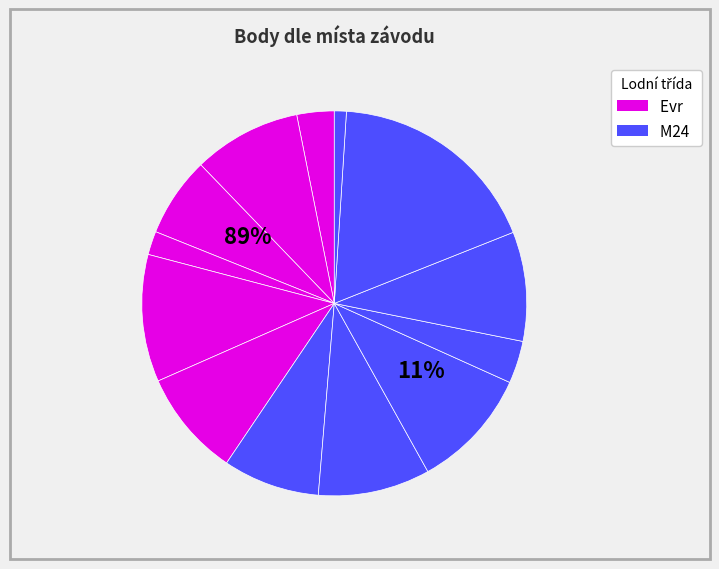

How many slices are in this pie chart?

13